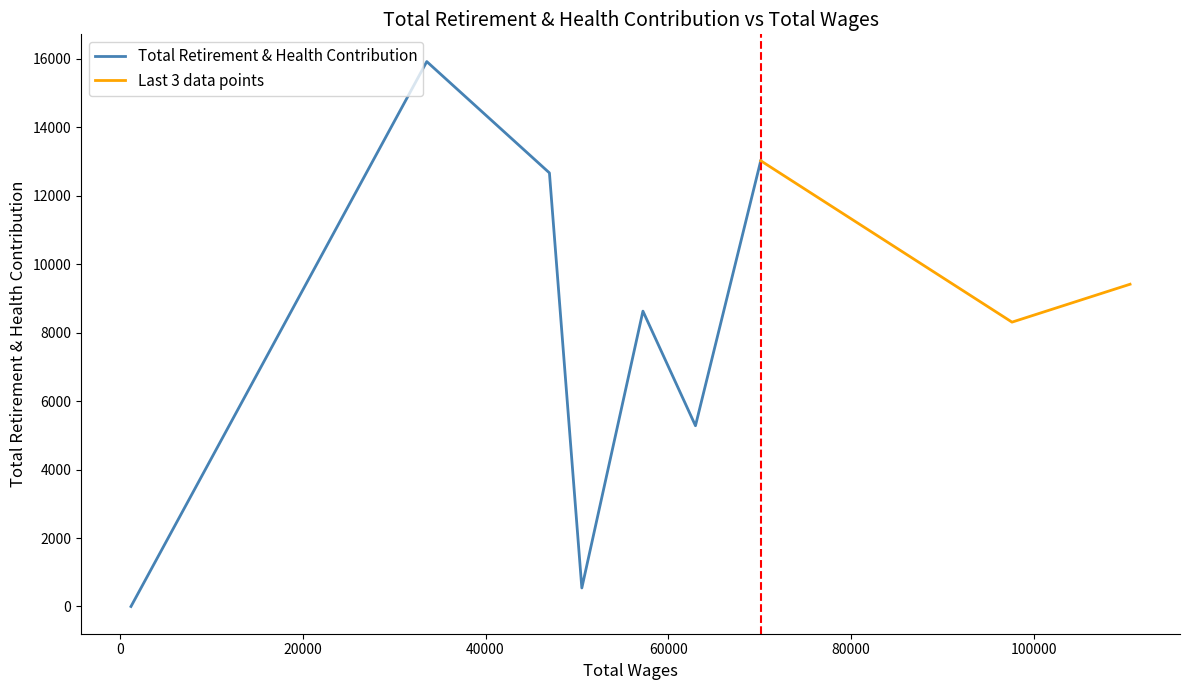

What is the sum of all values?

73769